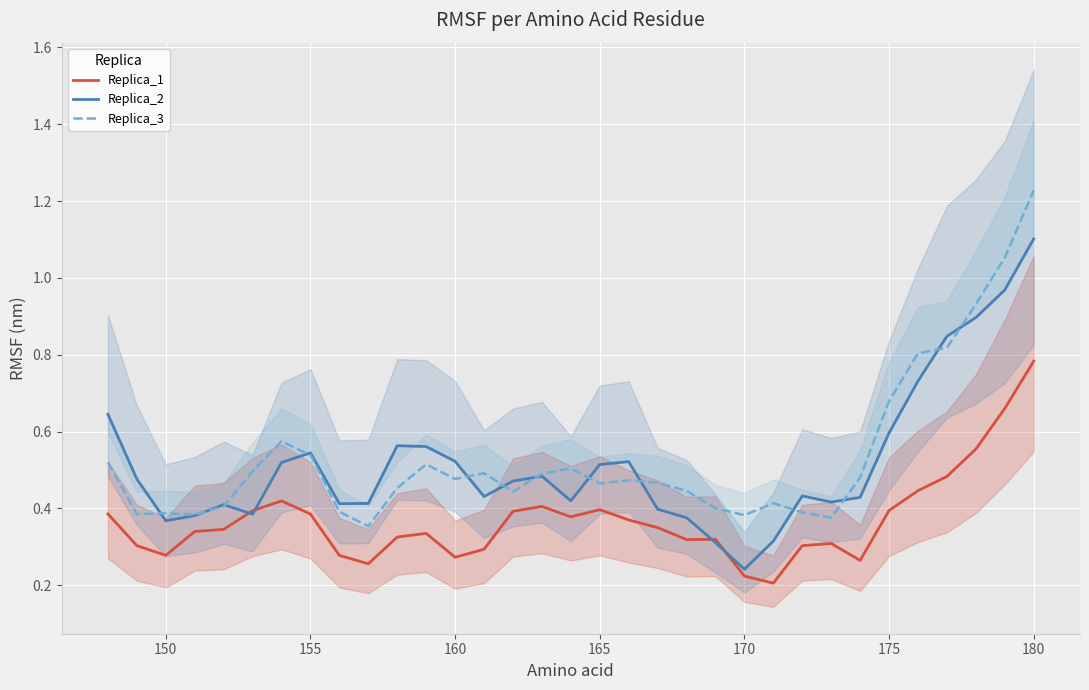

True or false: Replica_1 and Replica_3 intersect in this chart.

False